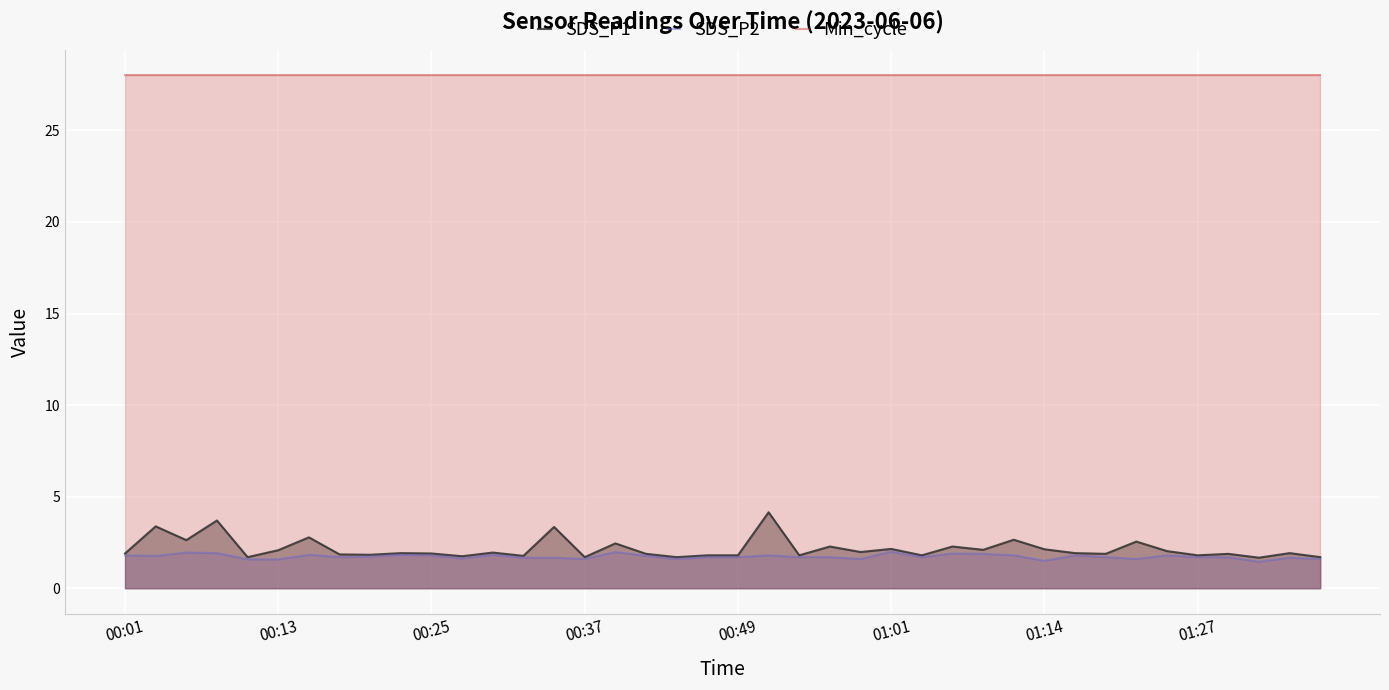

Rank the series by their maximum value, from lowest to highest.

SDS_P2, SDS_P1, Min_cycle